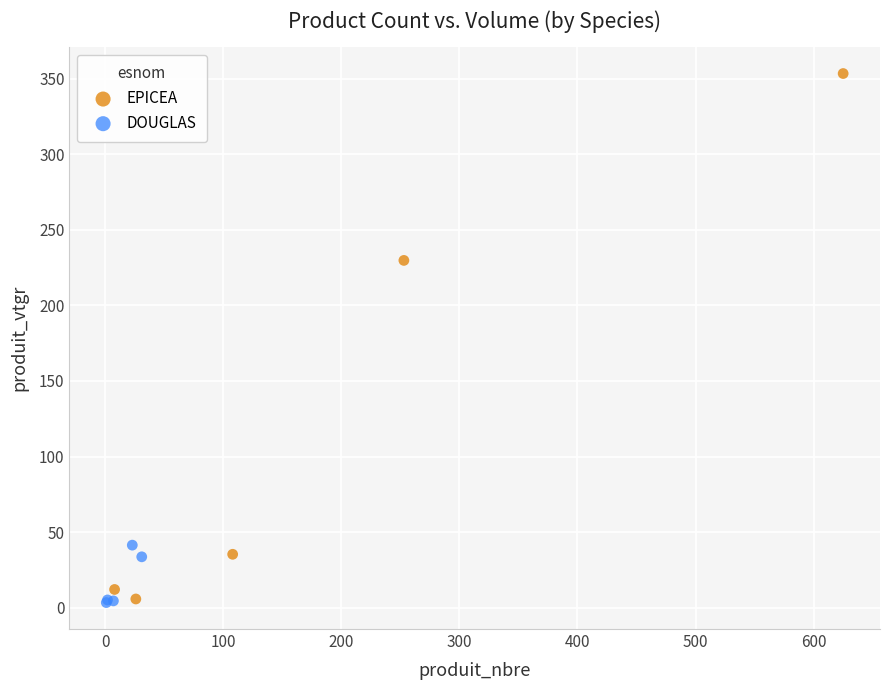

Which series has the widest spread of Y values?

EPICEA